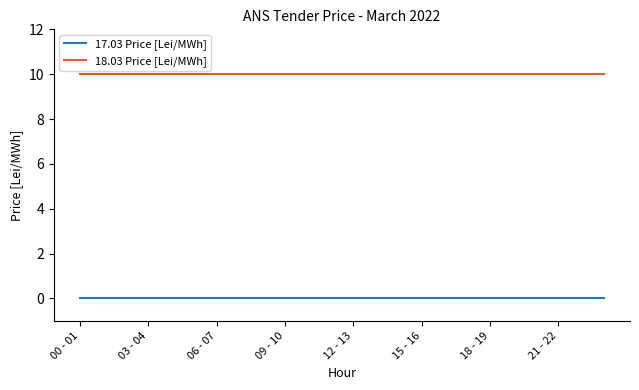

List the series in order of their overall mean, highest first.

18.03 Price [Lei/MWh], 17.03 Price [Lei/MWh]